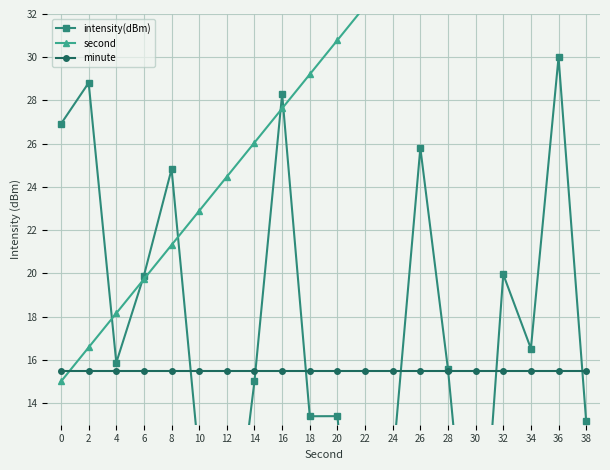

Which series has the largest total across all categories?

second